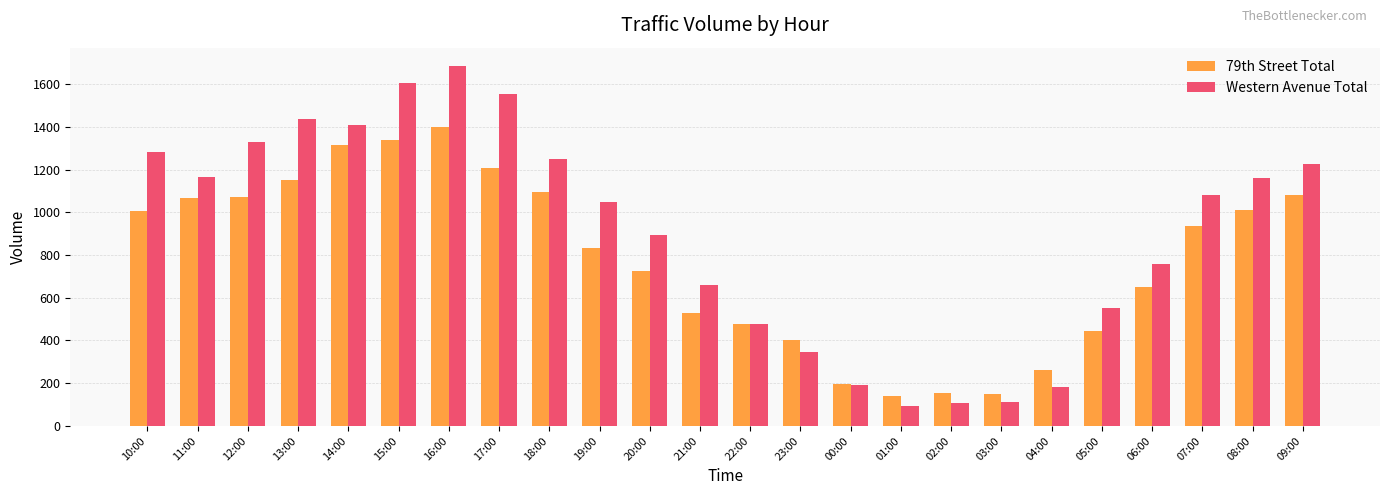

Where does the 79th Street Total series first go above 935?

10:00